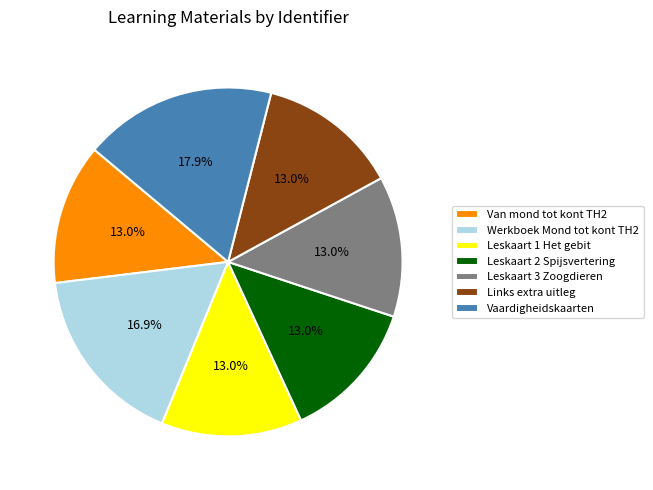

Approximately how many times larger is the value at Van mond tot kont TH2 compared to Leskaart 2 Spijsvertering?

1.0